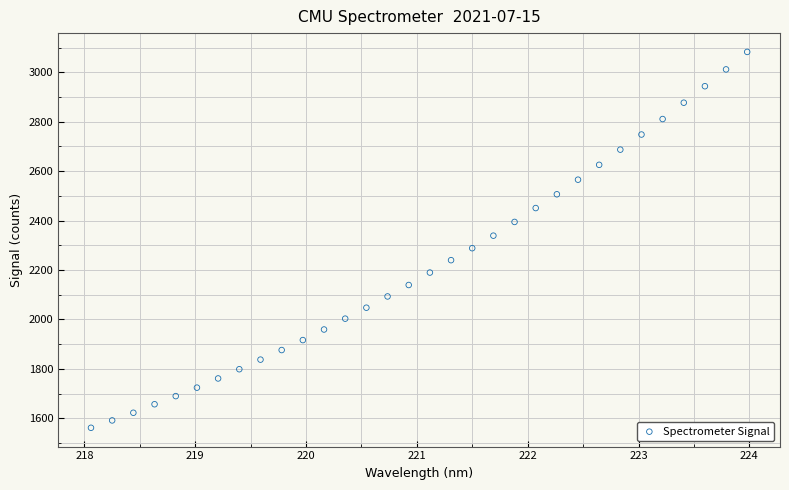

What is the range of Y values (max minus min)?

1520.9